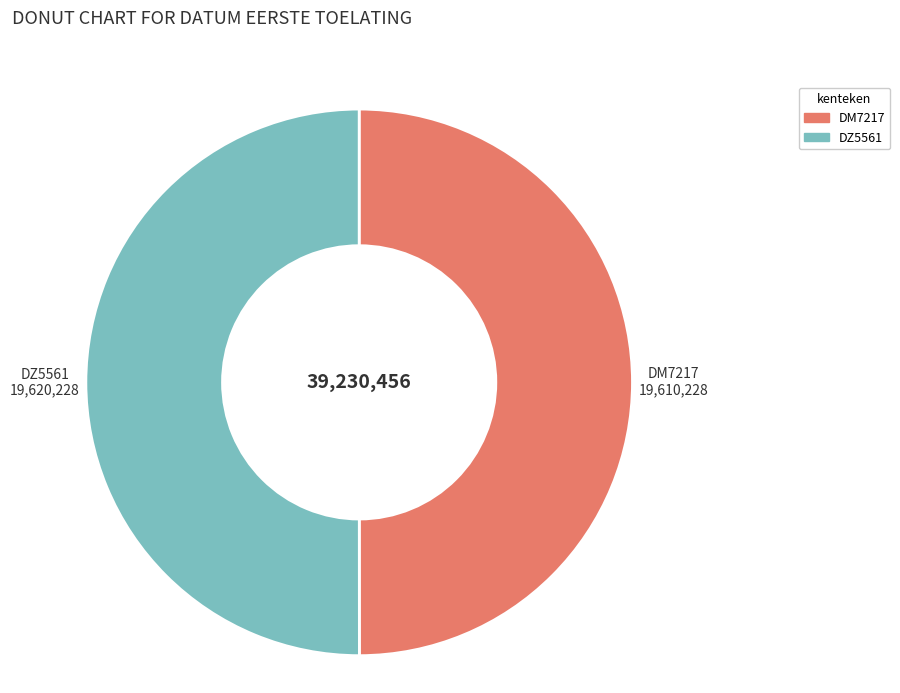

What is the ratio of the value at DZ5561 to the value at DM7217?

1.0